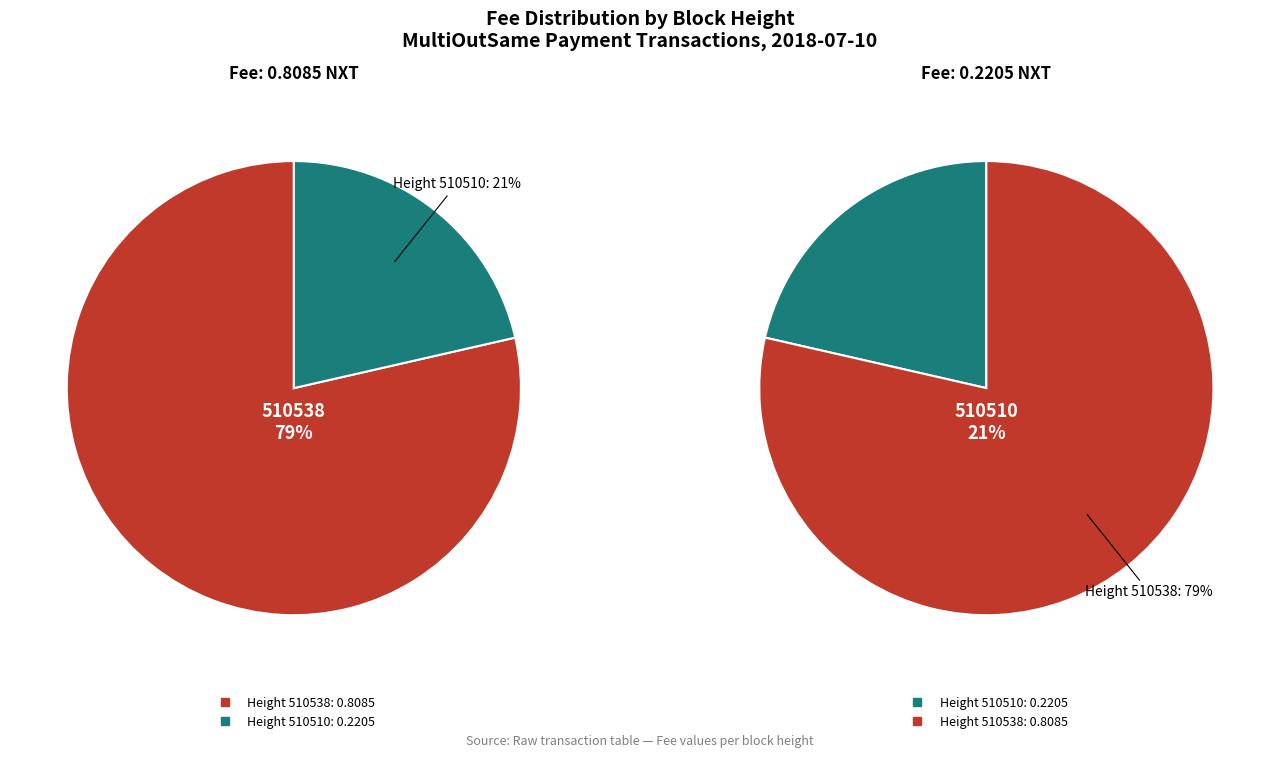

How many segments does this pie chart have?

2